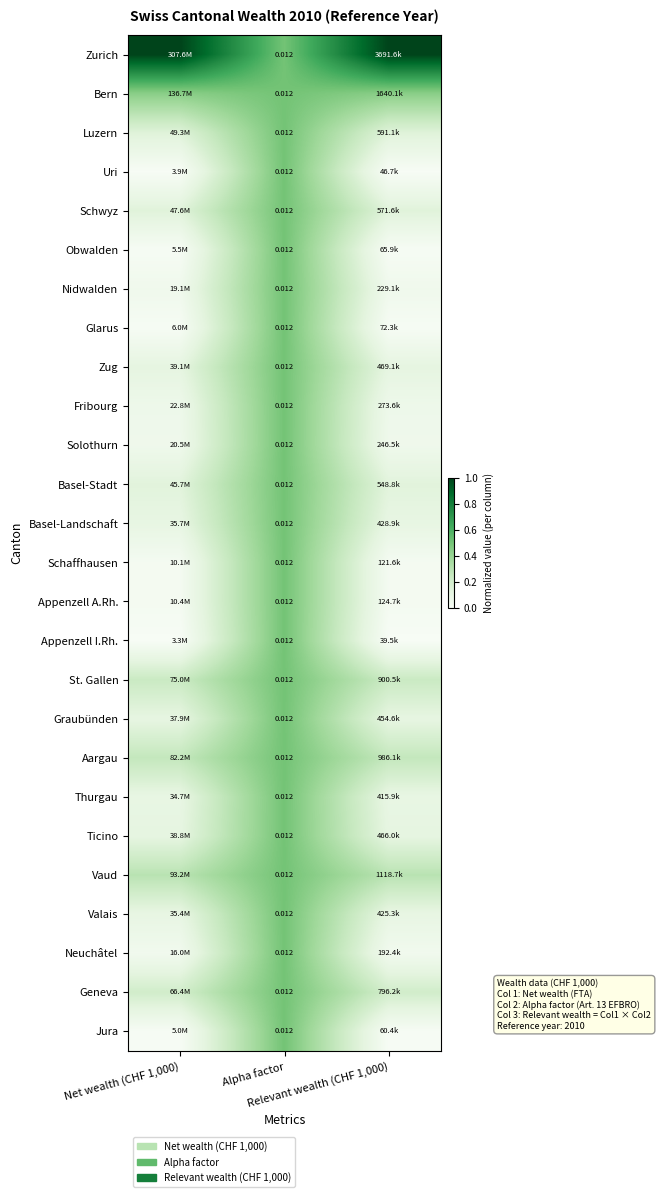

Which has a higher value, Relevant wealth (CHF 1,000) or Alpha factor?

Relevant wealth (CHF 1,000)